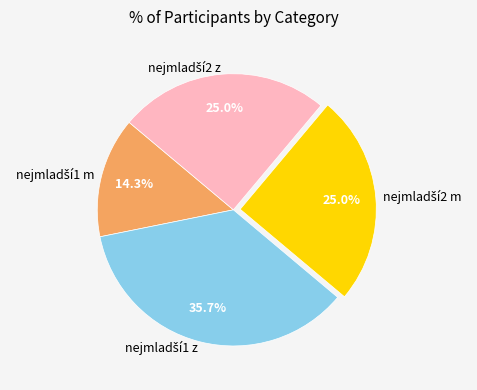

Is there a majority slice in this chart?

No